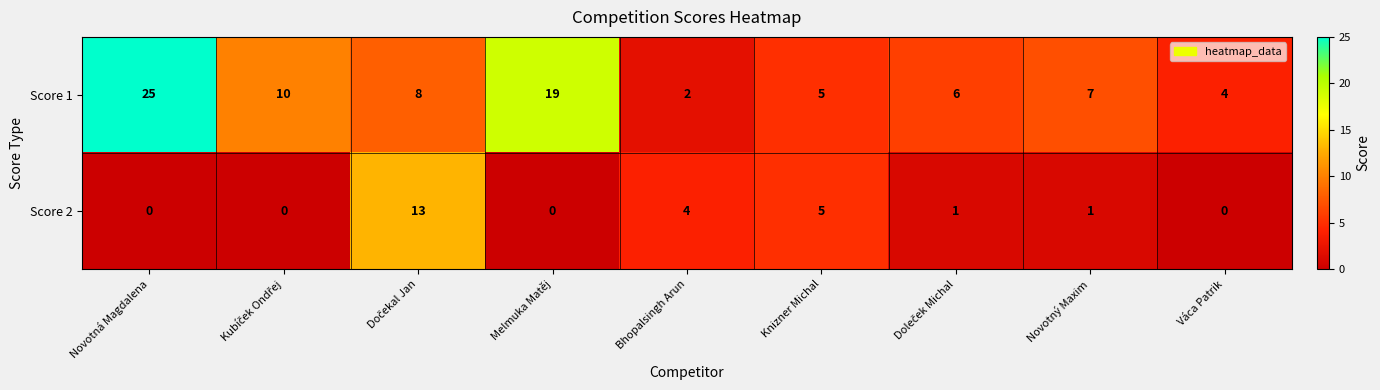

List the series in order of their overall mean, highest first.

Score 1, Score 2